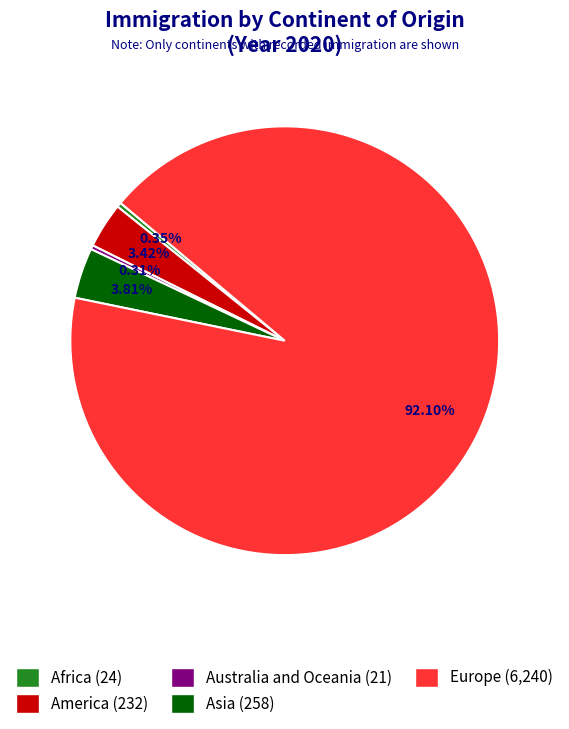

Which category accounts for the majority?

Europe